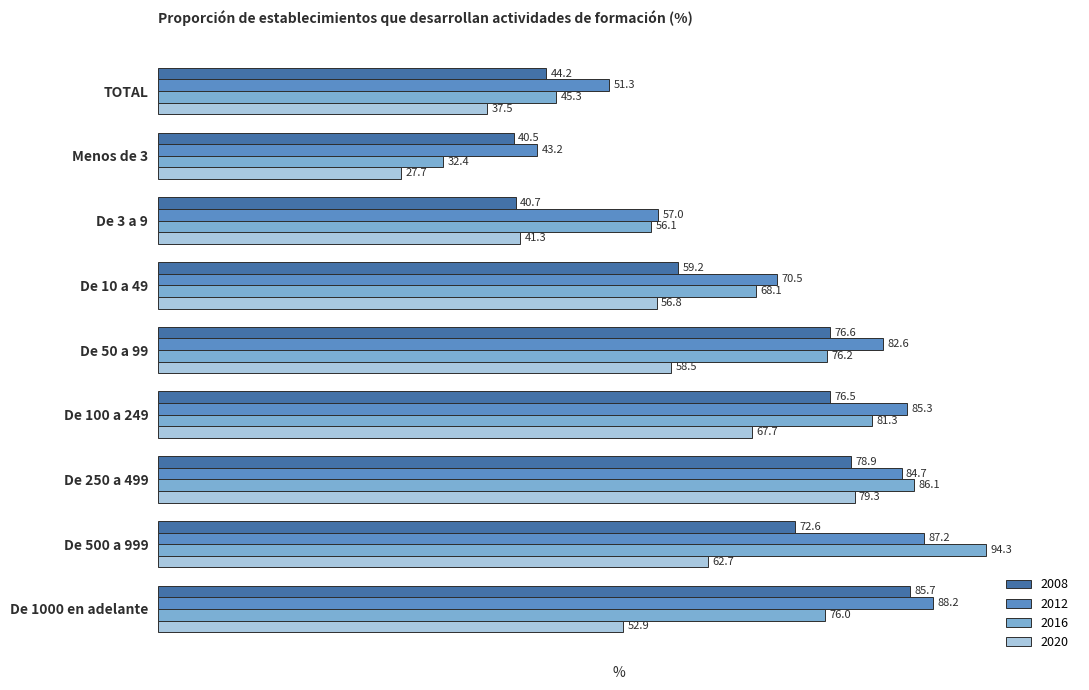

List the series in order of their peak value, highest first.

2016, 2012, 2008, 2020